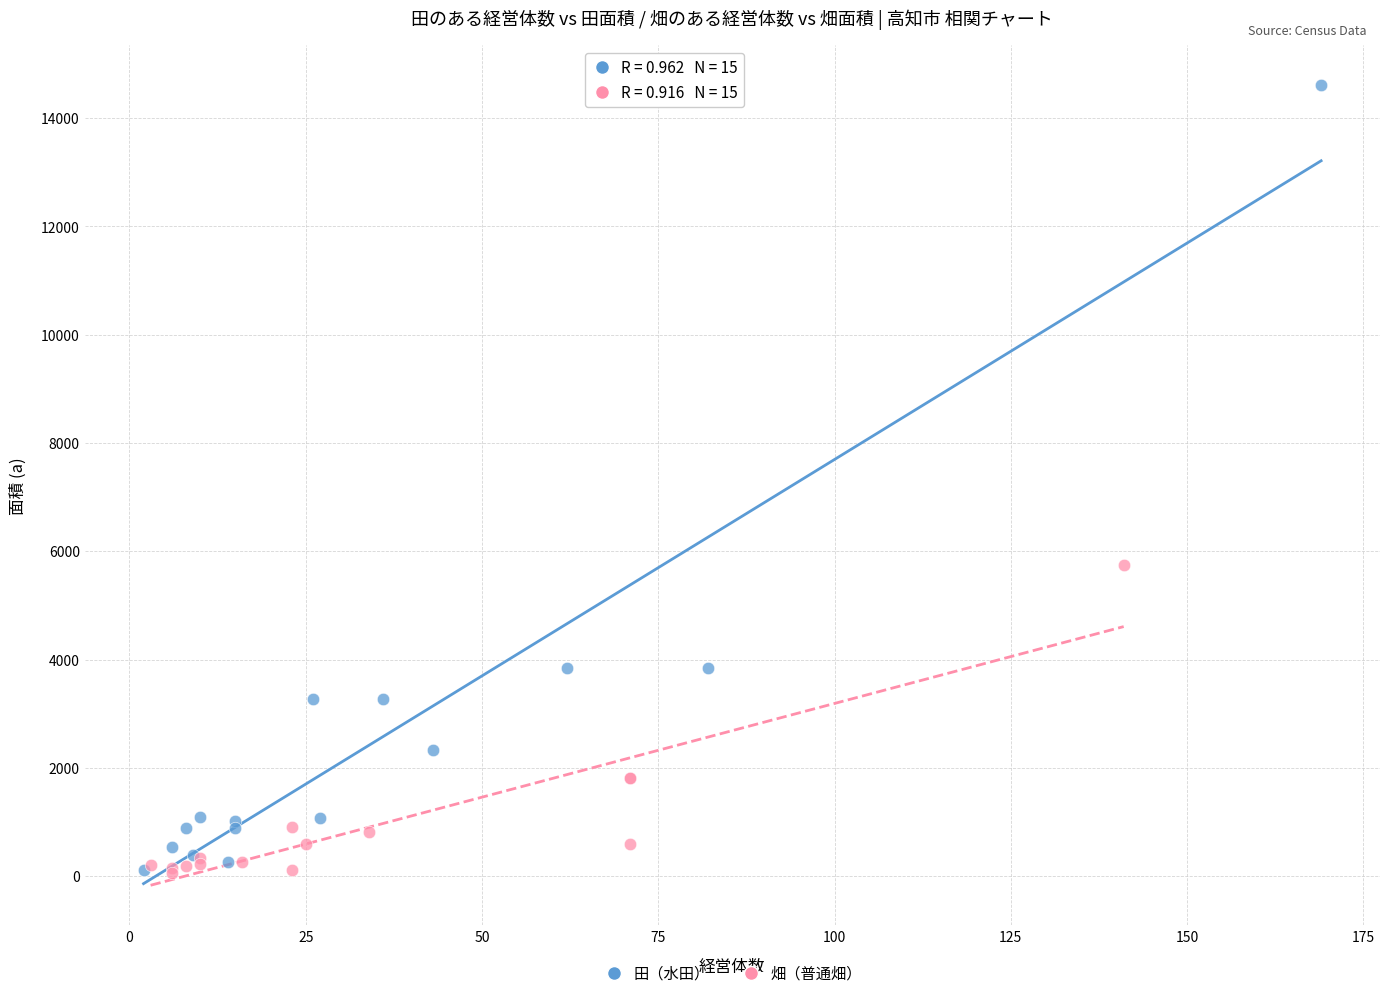

Which series reaches the maximum Y coordinate?

田（水田）